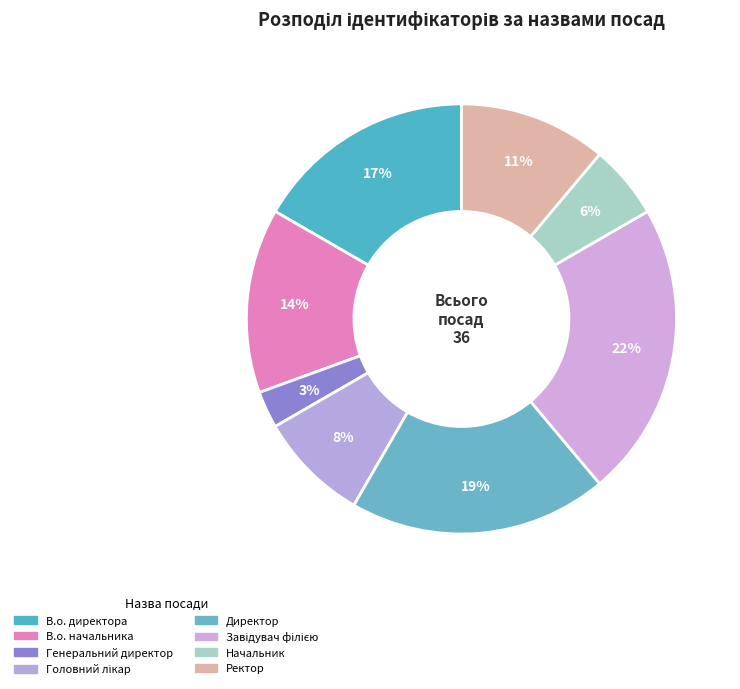

Which category has the biggest portion of the pie?

Завідувач філією